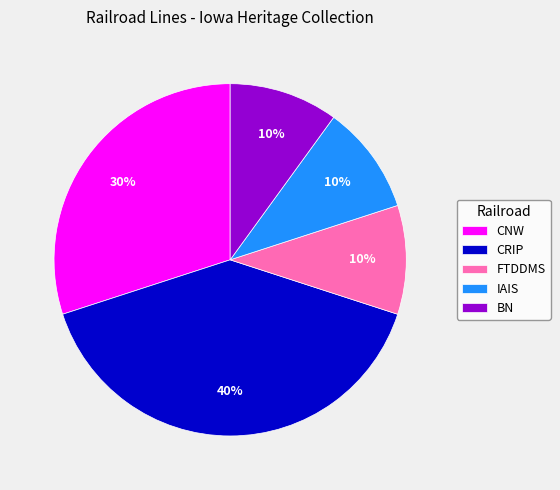

Does FTDDMS represent more than half of the total?

No